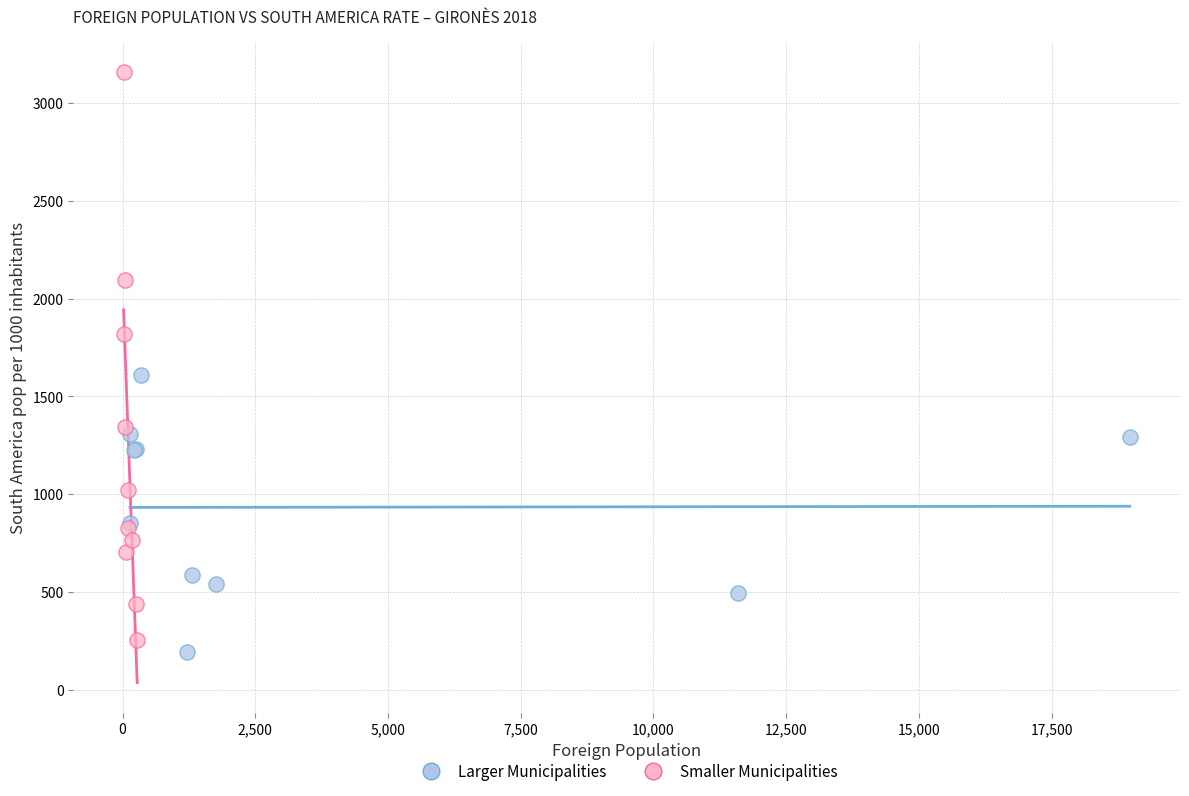

Which series has the widest spread of Y values?

Smaller Municipalities